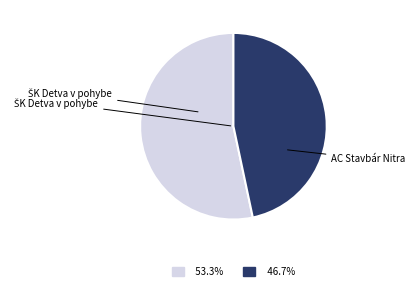

What is the smallest slice in the pie chart?

AC Stavbár Nitra